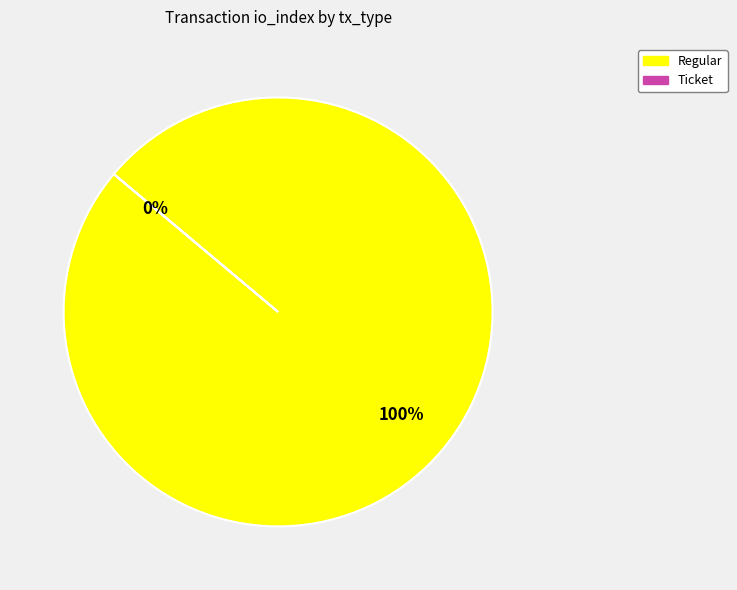

Is it true that Ticket is 0% of the pie?

True